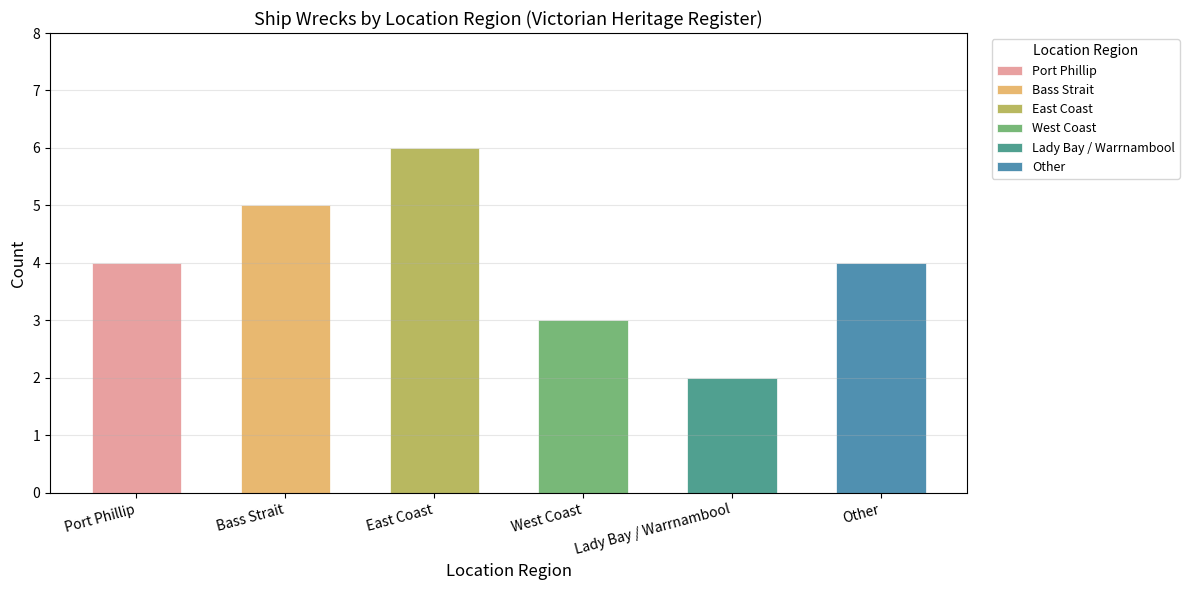

Reading left to right, what are all the values shown in this chart?

4	5	6	3	2	4